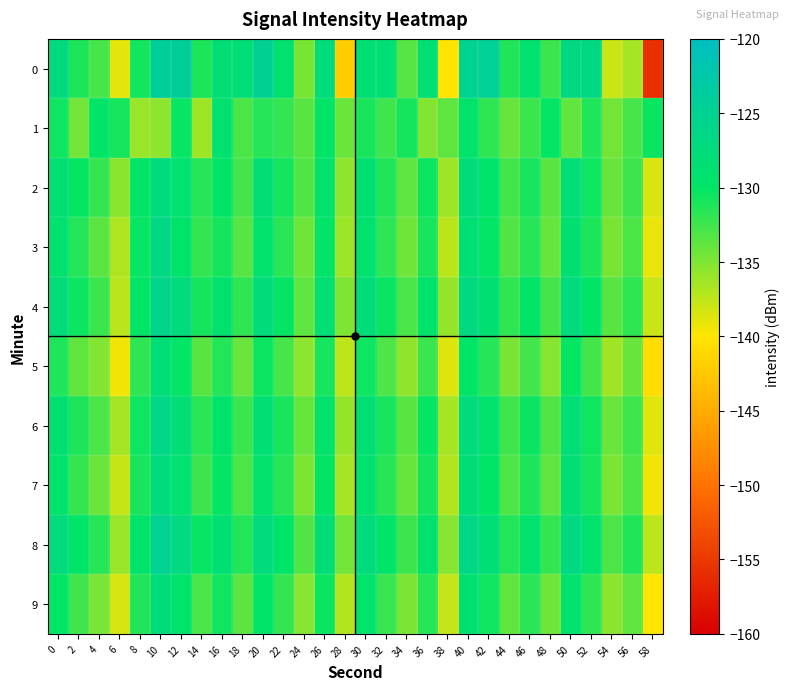

Reading left to right, transcribe all the data shown in this chart.

0: 0=-127.2	2=-131.1	4=-132.8	6=-139.0	8=-130.7	10=-124.1	12=-124.1	14=-131.1	16=-128.3	18=-128.3	20=-124.9	22=-129.1	24=-134.8	26=-127.5	28=-142.1	30=-128.6	32=-128.6	34=-133.4	36=-128.6	38=-140.1	40=-125.3	42=-124.8	44=-131.3	46=-129.1	48=-132.3	50=-126.8	52=-127.0	54=-137.9	56=-136.6	58=-155.8
1: 0=-130.6	2=-134.5	4=-129.9	6=-130.9	8=-136.0	10=-135.6	12=-130.3	14=-136.2	16=-129.0	18=-133.0	20=-131.5	22=-132.0	24=-133.5	26=-129.8	28=-134.2	30=-131.0	32=-132.5	34=-130.8	36=-135.1	38=-133.7	40=-129.5	42=-131.8	44=-134.0	46=-132.3	48=-130.1	50=-133.9	52=-131.2	54=-134.5	56=-132.8	58=-130.4
2: 0=-128.5	2=-130.2	4=-132.1	6=-135.4	8=-129.8	10=-127.3	12=-128.9	14=-131.5	16=-130.0	18=-132.7	20=-128.3	22=-130.8	24=-133.2	26=-129.1	28=-135.6	30=-128.7	32=-131.3	34=-133.8	36=-130.5	38=-136.2	40=-127.8	42=-129.4	44=-132.6	46=-130.9	48=-133.5	50=-128.1	52=-130.6	54=-134.1	56=-132.4	58=-138.5
3: 0=-129.1	2=-131.4	4=-133.6	6=-136.8	8=-130.3	10=-126.7	12=-129.5	14=-132.0	16=-130.8	18=-133.4	20=-129.0	22=-131.7	24=-134.3	26=-129.8	28=-136.1	30=-129.2	32=-131.8	34=-134.4	36=-131.0	38=-137.3	40=-128.4	42=-130.1	44=-133.2	46=-131.5	48=-134.0	50=-128.8	52=-131.1	54=-134.7	56=-133.0	58=-139.2
4: 0=-127.9	2=-130.5	4=-132.3	6=-137.2	8=-130.0	10=-125.8	12=-127.6	14=-130.8	16=-129.1	18=-131.9	20=-127.8	22=-130.2	24=-133.7	26=-128.5	28=-135.0	30=-127.9	32=-130.4	34=-132.9	36=-129.6	38=-135.8	40=-126.9	42=-128.7	44=-131.9	46=-129.8	48=-132.7	50=-127.4	52=-129.8	54=-133.5	56=-131.8	58=-137.9
5: 0=-131.2	2=-133.8	4=-135.1	6=-139.5	8=-131.8	10=-128.2	12=-130.1	14=-133.5	16=-131.4	18=-134.2	20=-130.5	22=-132.8	24=-135.6	26=-130.9	28=-137.4	30=-130.6	32=-133.1	34=-135.7	36=-132.3	38=-138.6	40=-129.7	42=-131.5	44=-134.7	46=-132.6	48=-135.3	50=-130.2	52=-132.7	54=-136.3	56=-134.1	58=-140.7
6: 0=-128.8	2=-131.1	4=-133.0	6=-136.5	8=-130.6	10=-126.3	12=-128.3	14=-131.7	16=-129.5	18=-132.3	20=-128.6	22=-131.0	24=-134.0	26=-129.3	28=-135.8	30=-128.4	32=-131.0	34=-133.5	36=-130.2	38=-136.5	40=-127.6	42=-129.2	44=-132.5	46=-130.4	48=-133.2	50=-128.2	52=-130.7	54=-134.2	56=-132.5	58=-138.8
7: 0=-129.5	2=-132.0	4=-134.2	6=-137.8	8=-131.0	10=-127.5	12=-129.0	14=-132.4	16=-130.2	18=-133.0	20=-129.3	22=-131.6	24=-134.9	26=-130.0	28=-136.5	30=-129.0	32=-131.6	34=-134.1	36=-130.8	38=-137.0	40=-128.0	42=-130.0	44=-133.1	46=-131.1	48=-133.8	50=-128.5	52=-130.9	54=-134.8	56=-133.1	58=-139.5
8: 0=-127.5	2=-129.8	4=-131.5	6=-136.0	8=-129.5	10=-125.2	12=-127.1	14=-130.3	16=-128.6	18=-131.4	20=-127.3	22=-129.7	24=-133.2	26=-128.0	28=-134.5	30=-127.5	32=-129.9	34=-132.4	36=-129.1	38=-135.3	40=-126.4	42=-128.2	44=-131.4	46=-129.2	48=-132.0	50=-126.9	52=-129.3	54=-133.0	56=-131.3	58=-137.4
9: 0=-130.0	2=-132.5	4=-134.8	6=-138.3	8=-131.3	10=-127.8	12=-129.4	14=-132.9	16=-130.7	18=-133.6	20=-129.8	22=-132.1	24=-135.3	26=-130.4	28=-137.0	30=-129.5	32=-132.2	34=-134.8	36=-131.5	38=-137.7	40=-128.8	42=-130.6	44=-133.8	46=-131.7	48=-134.4	50=-129.3	52=-131.8	54=-135.4	56=-133.7	58=-140.0